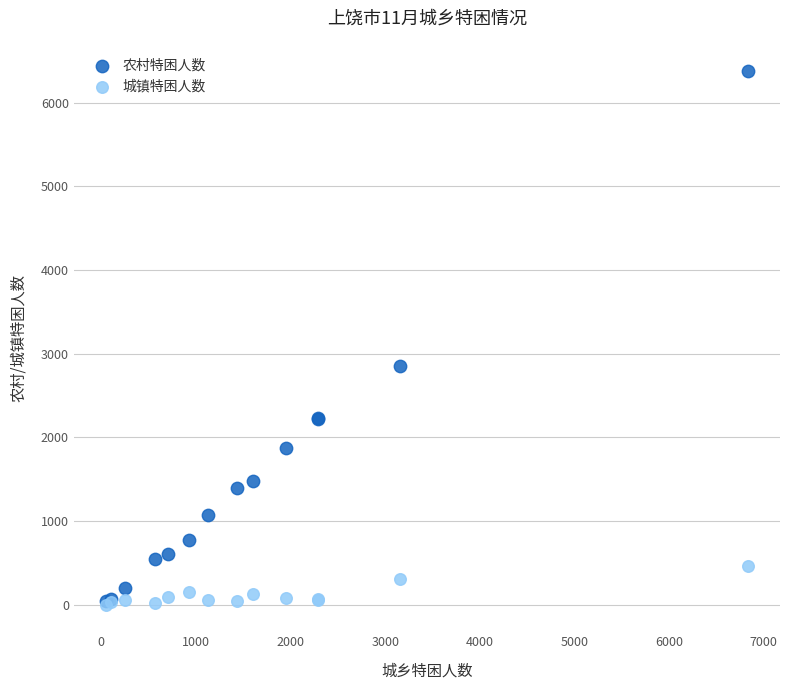

Across all series, what Y value is closest to 3186?

2853